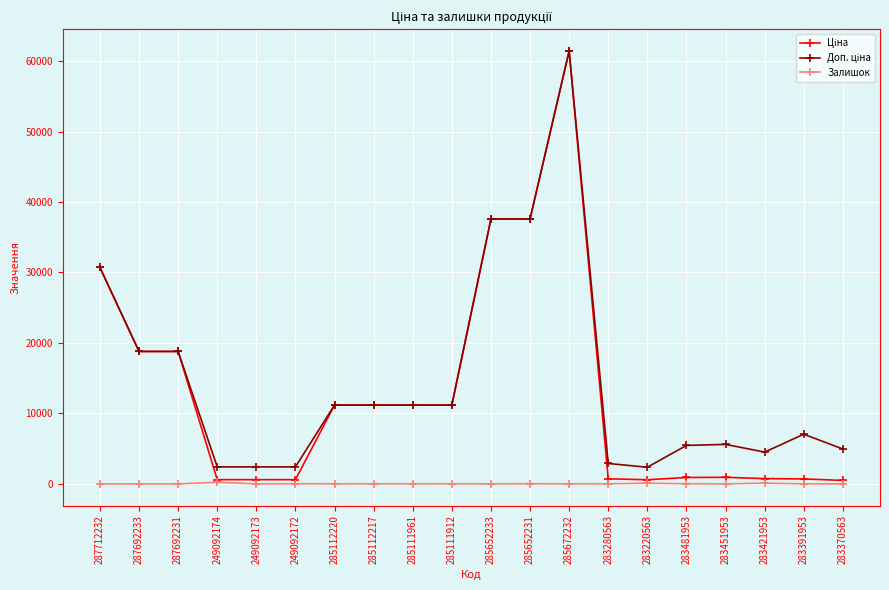

At which category does the chart reach its peak across all series?

285672232